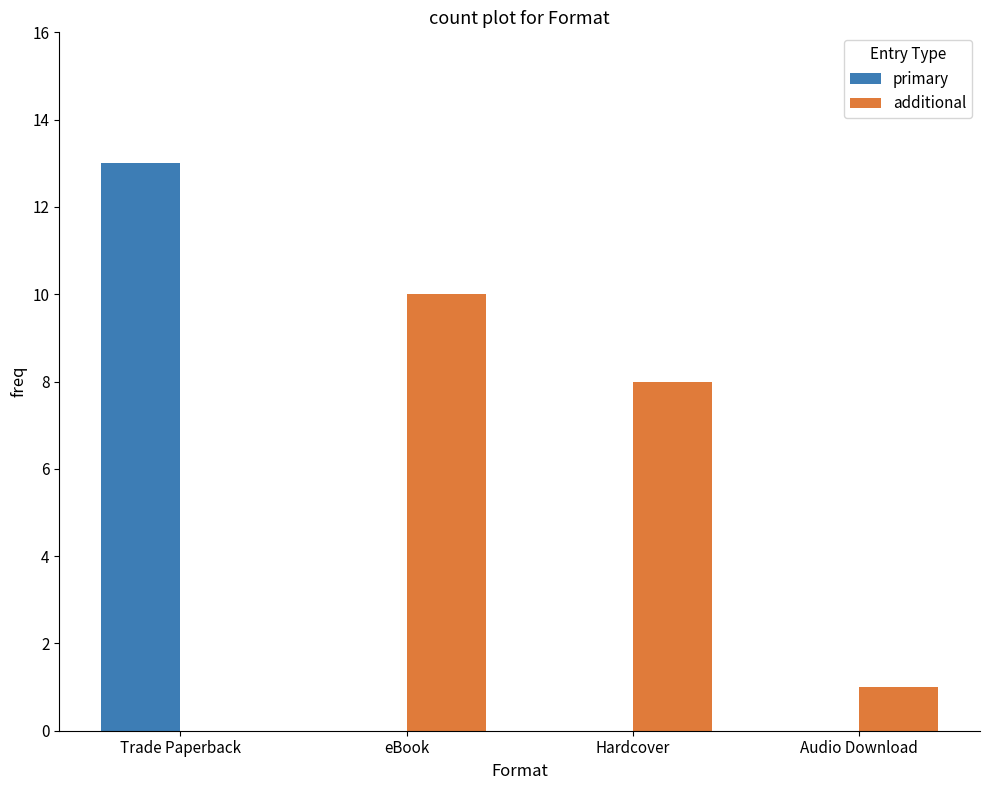

What is the greatest value displayed?

13